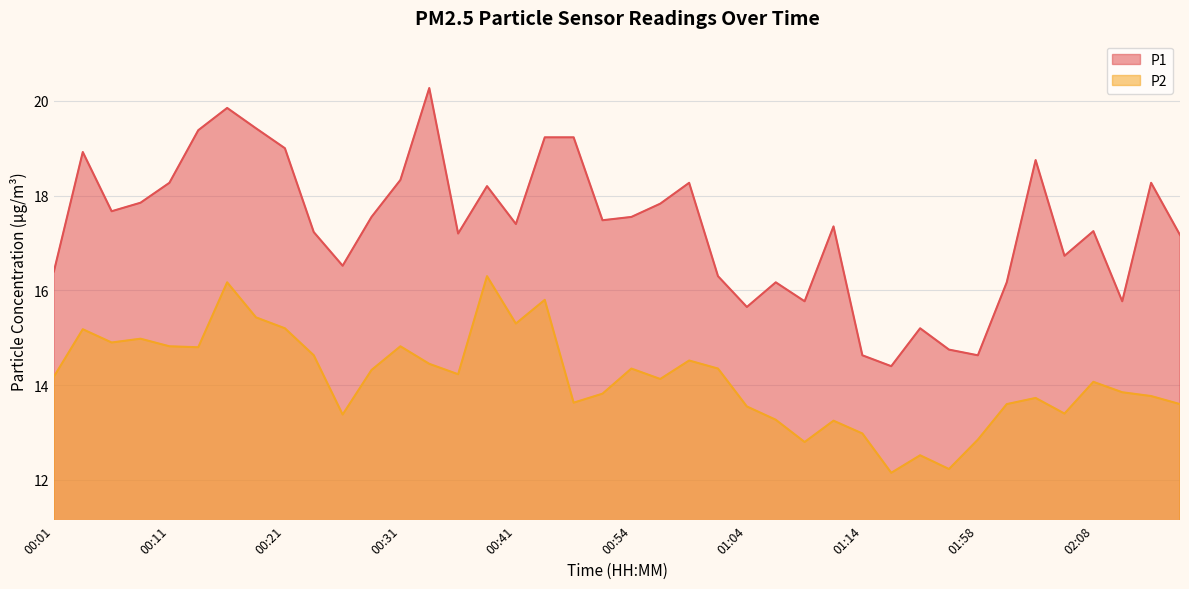

What is the label of the 7th point from the right?

02:01